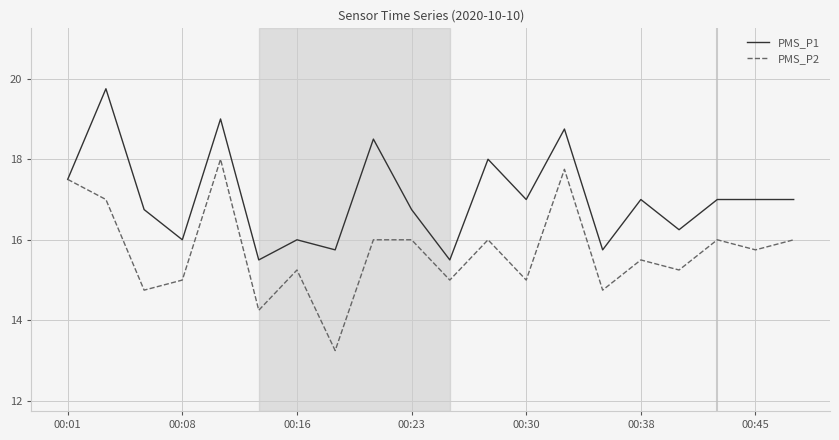

What is the highest value of the PMS_P1 series?

19.8